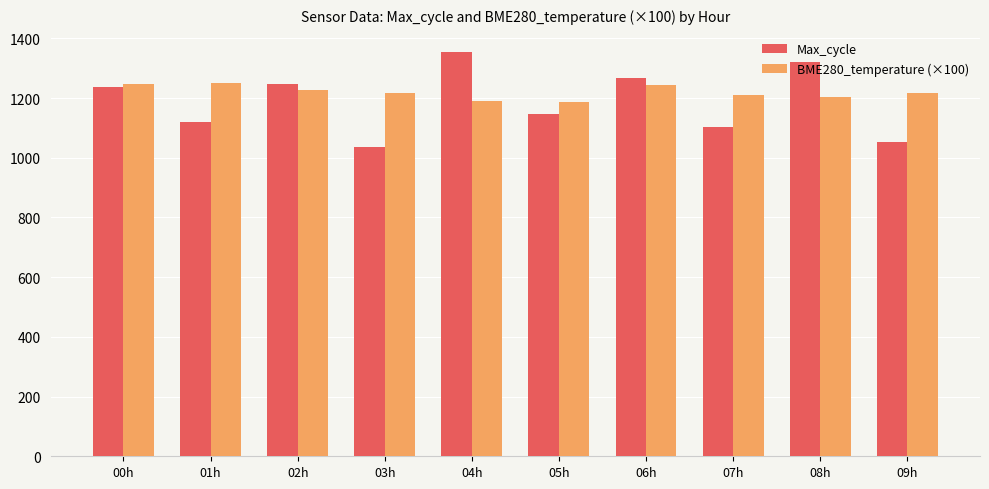

Rank the series at 08h from highest to lowest value.

Max_cycle, BME280_temperature (×100)